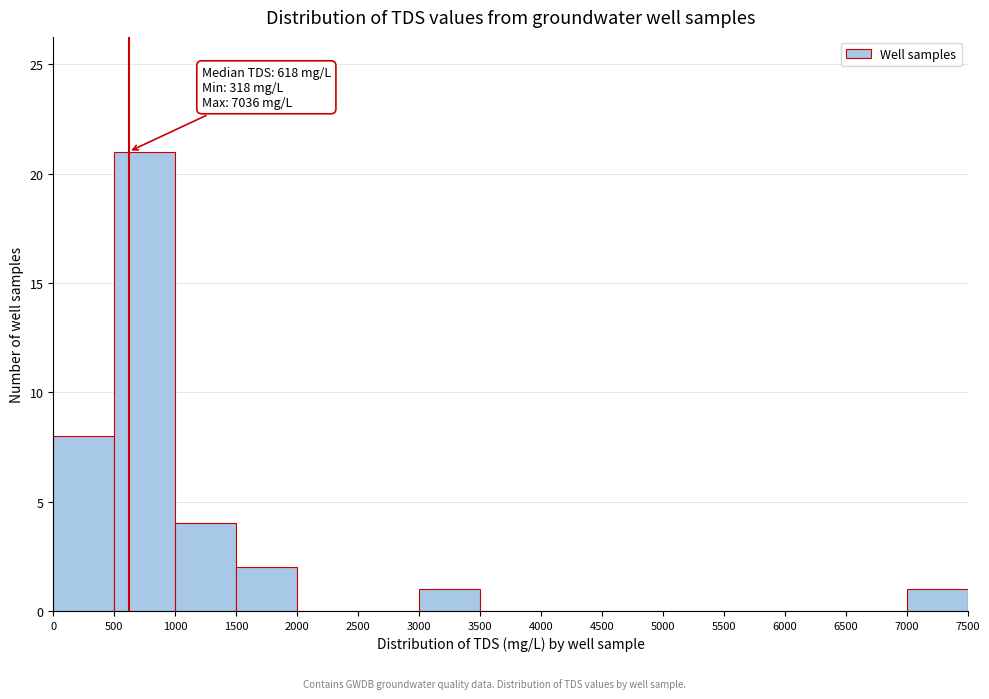

Which range on the x-axis has the tallest bar?

500 to 1000